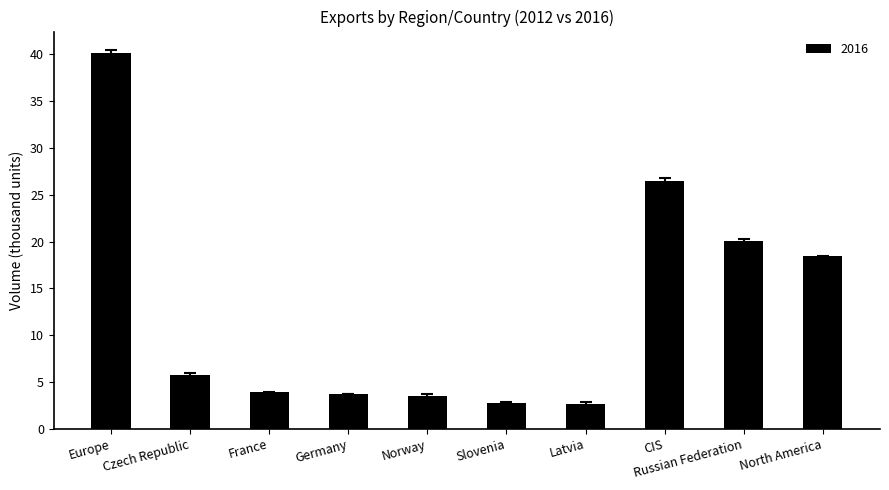

What is the smallest value displayed?

2.7